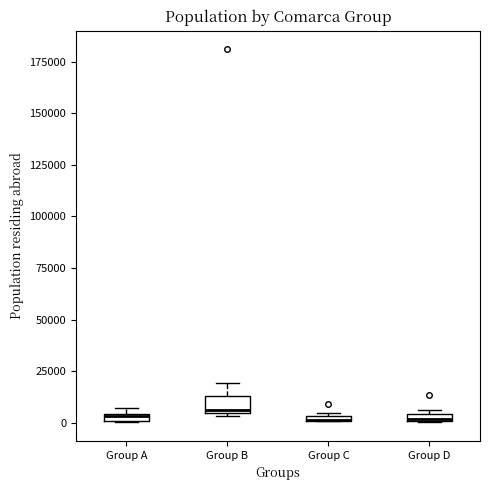

Where is the upper edge of the box for Group A on the y-axis? The values are not printed on the chart, so give them approximately, as read against the axis.

5000